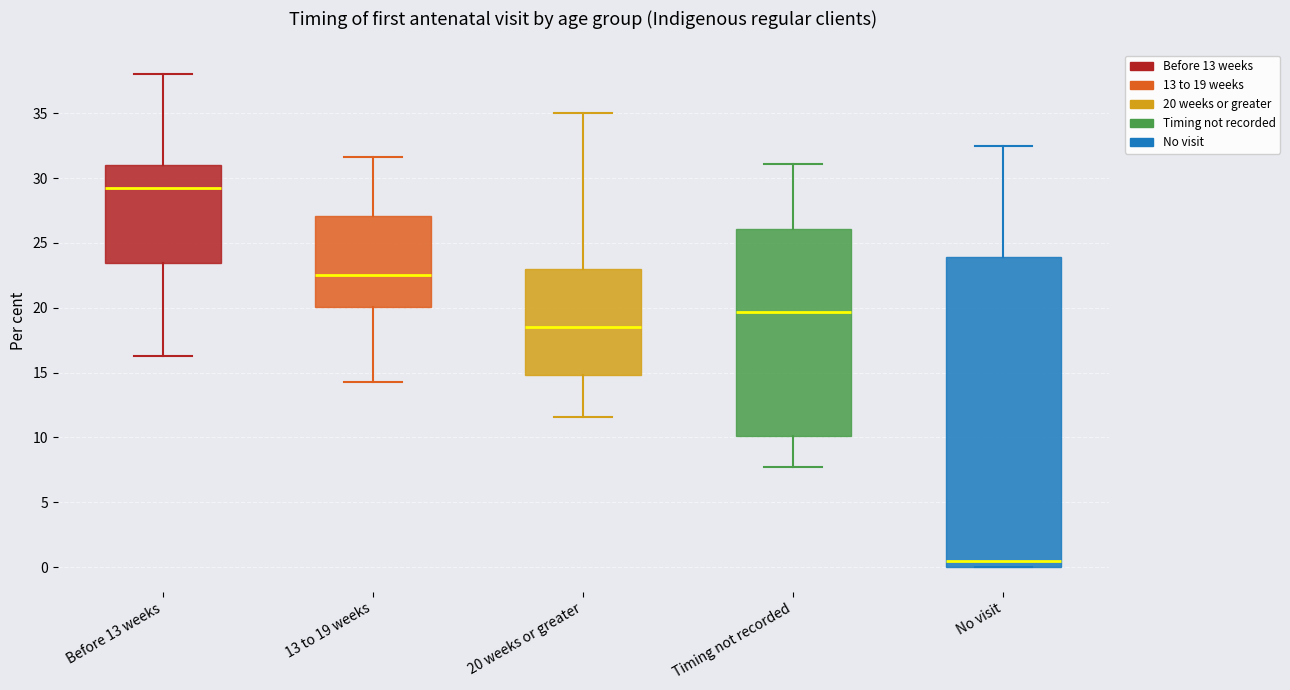

Reading left to right, read every box against the y-axis: the position of its median line, the range the box covers, and the ends of its whiskers. The values are not printed on the chart, so give them approximately, as read against the axis.

Before 13 weeks: median 29.0, box 23.5 to 31.0, whiskers 16.5 to 38.0
13 to 19 weeks: median 22.5, box 20.0 to 27.0, whiskers 14.5 to 31.5
20 weeks or greater: median 18.5, box 15.0 to 23.0, whiskers 11.5 to 35.0
Timing not recorded: median 19.5, box 10.0 to 26.0, whiskers 7.5 to 31.0
No visit: median 0.5, box 0.0 to 24.0, whiskers 0.0 to 32.5